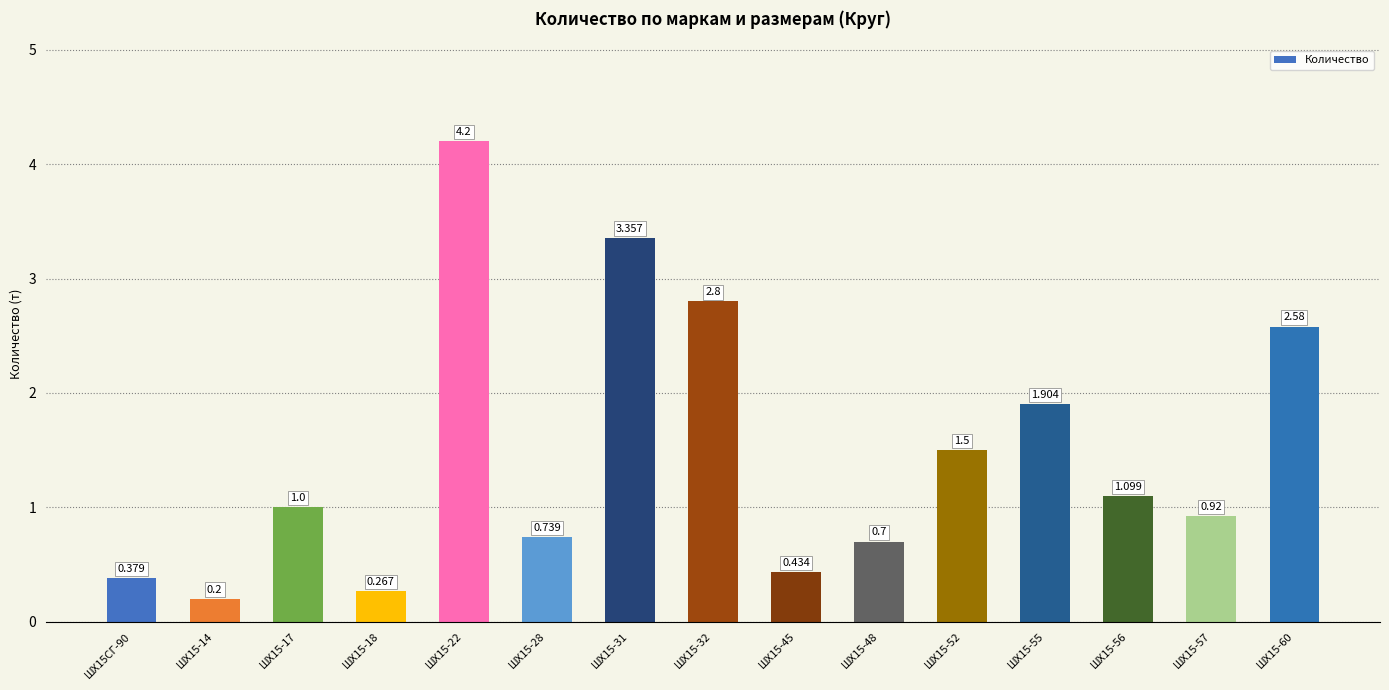

What is the sum of all values?

22.1